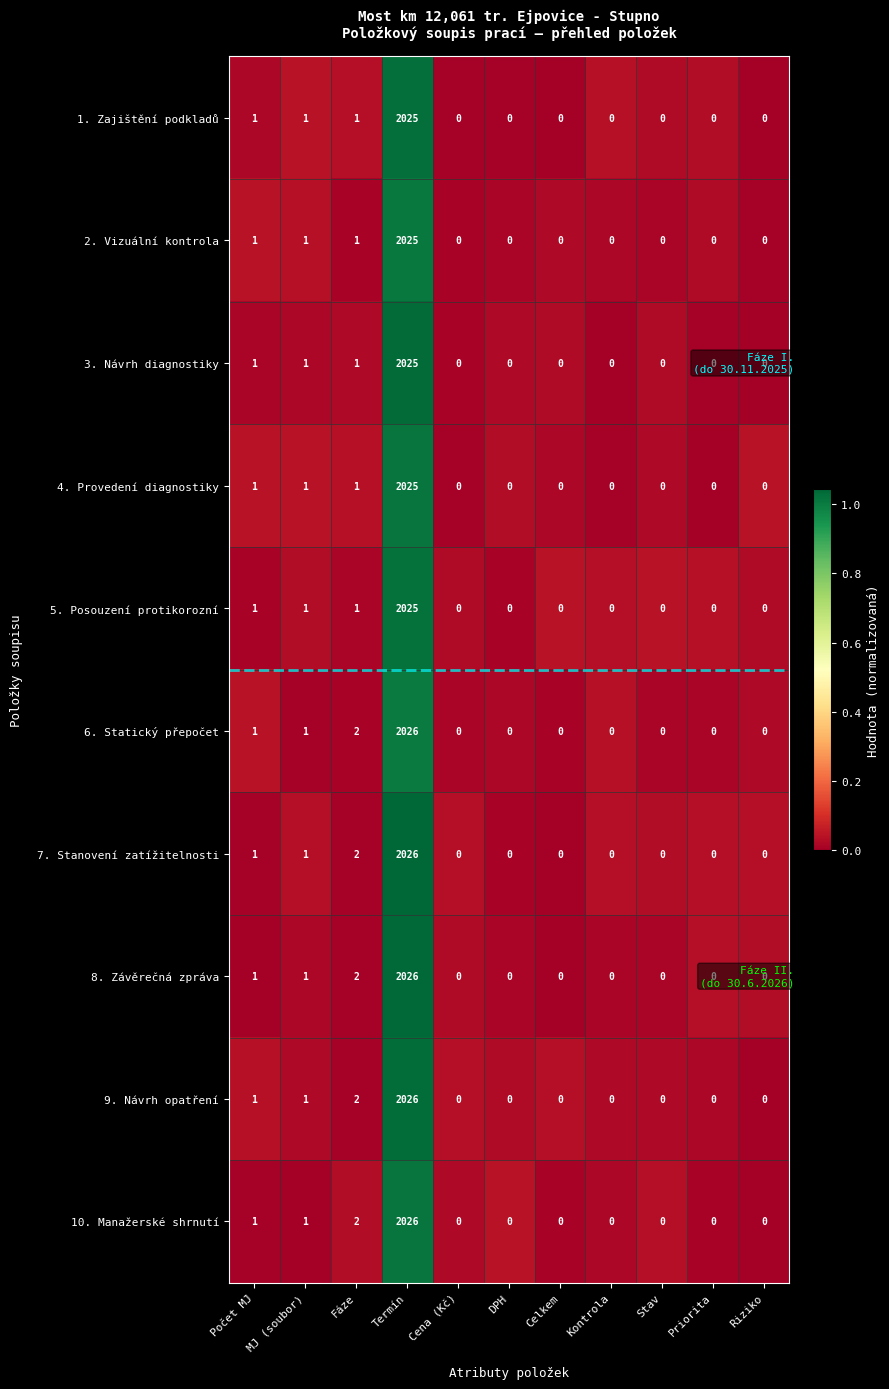

True or false: 2. Vizuální kontrola has a value of -1193 at Riziko.

False